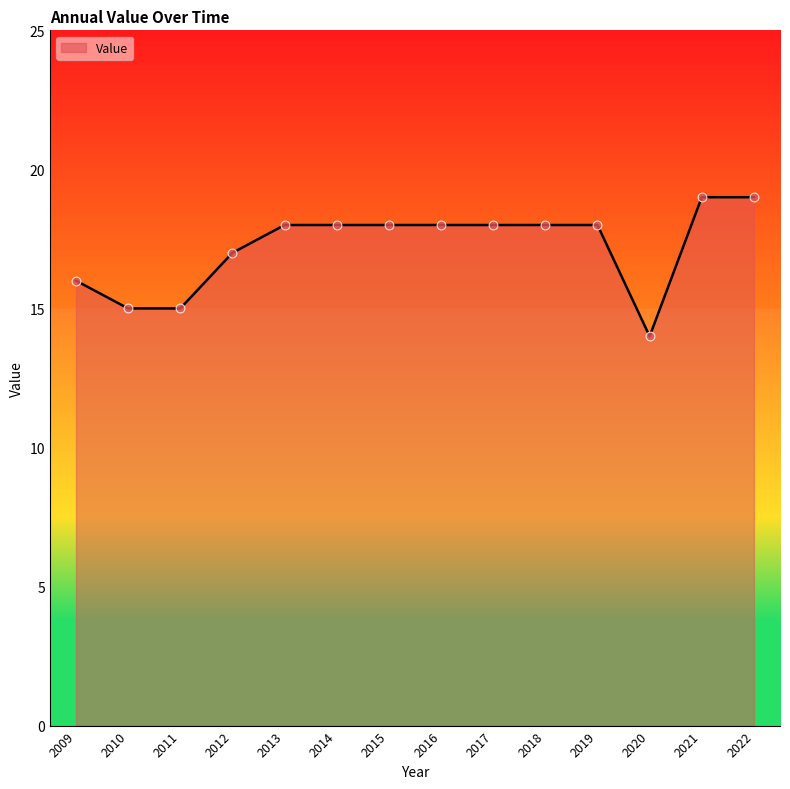

Between 2011 and 2013, which is larger?

2013